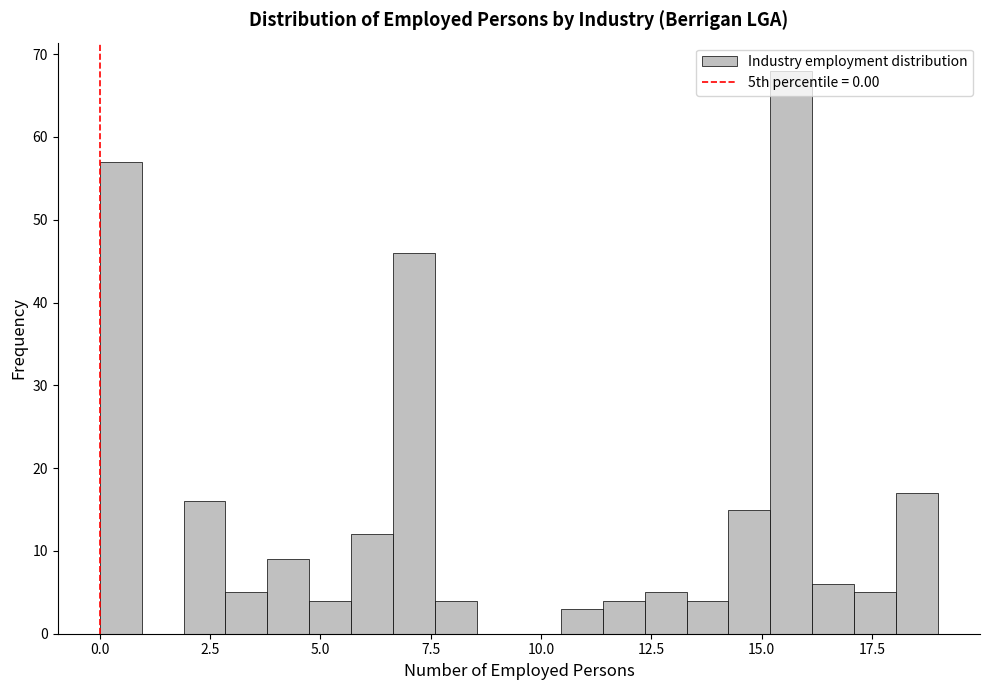

Read against the x-axis, roughly where is the centre of the tallest bar?

15.5